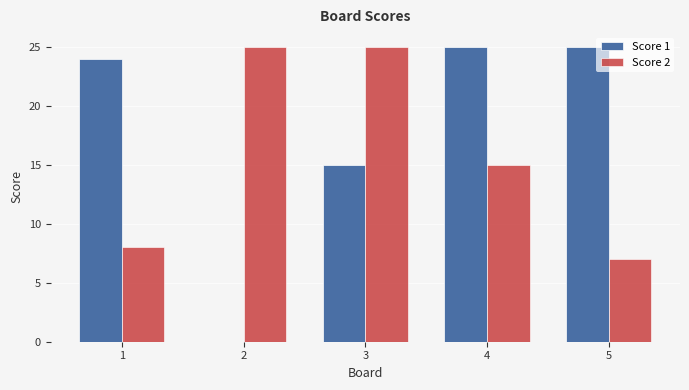

What is the total value across all series at 3?

40